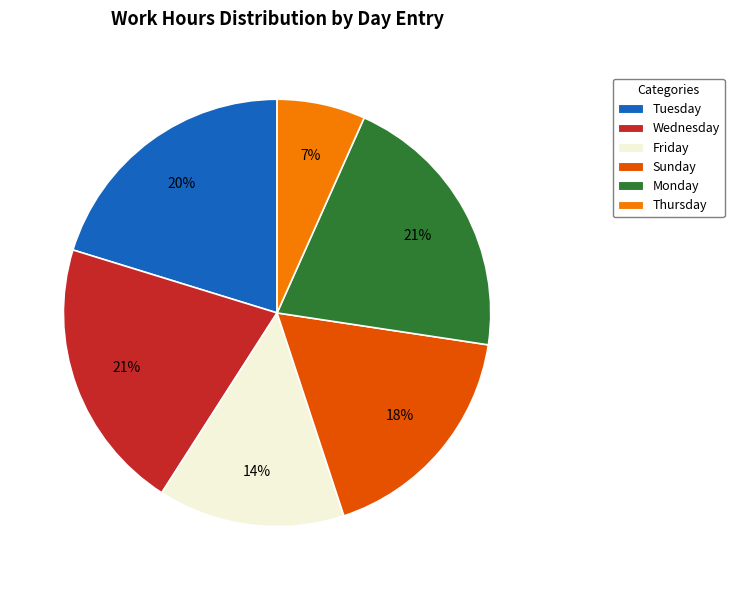

Approximately how many times larger is the value at Friday compared to Tuesday?

0.7